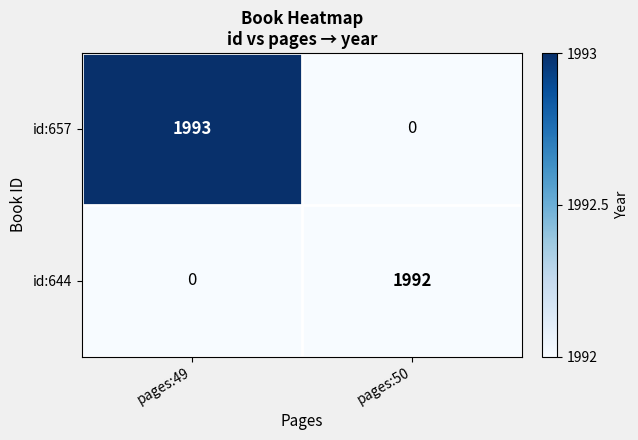

Rank the series by their maximum value, from highest to lowest.

id:657, id:644